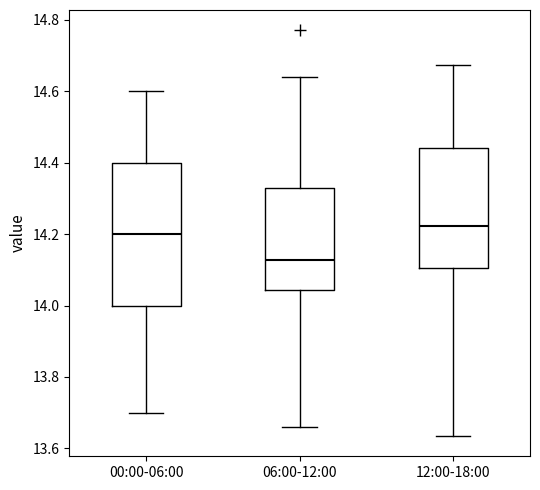

Where is the upper edge of the box for 12:00-18:00 on the y-axis? The values are not printed on the chart, so give them approximately, as read against the axis.

14.44